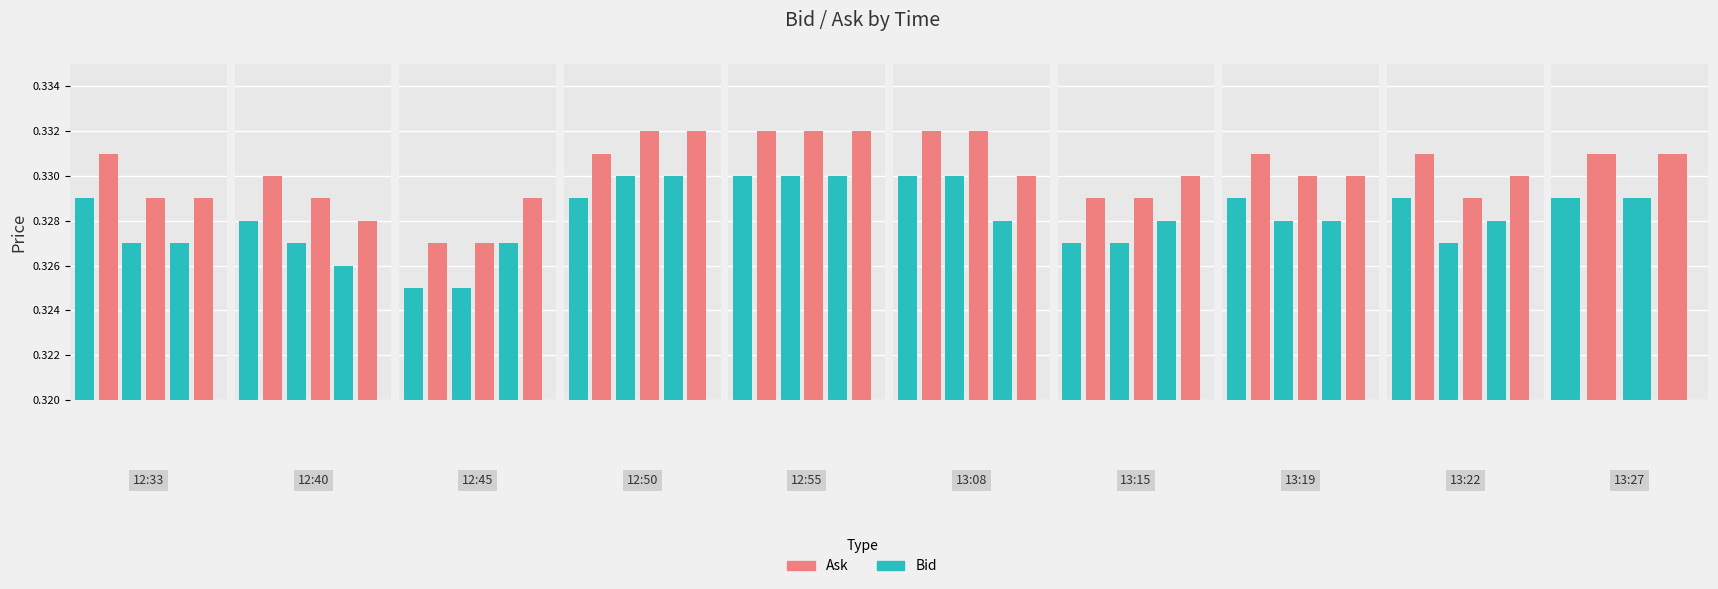

What is the value of the Ask bar at the 1st from the left?

0.3